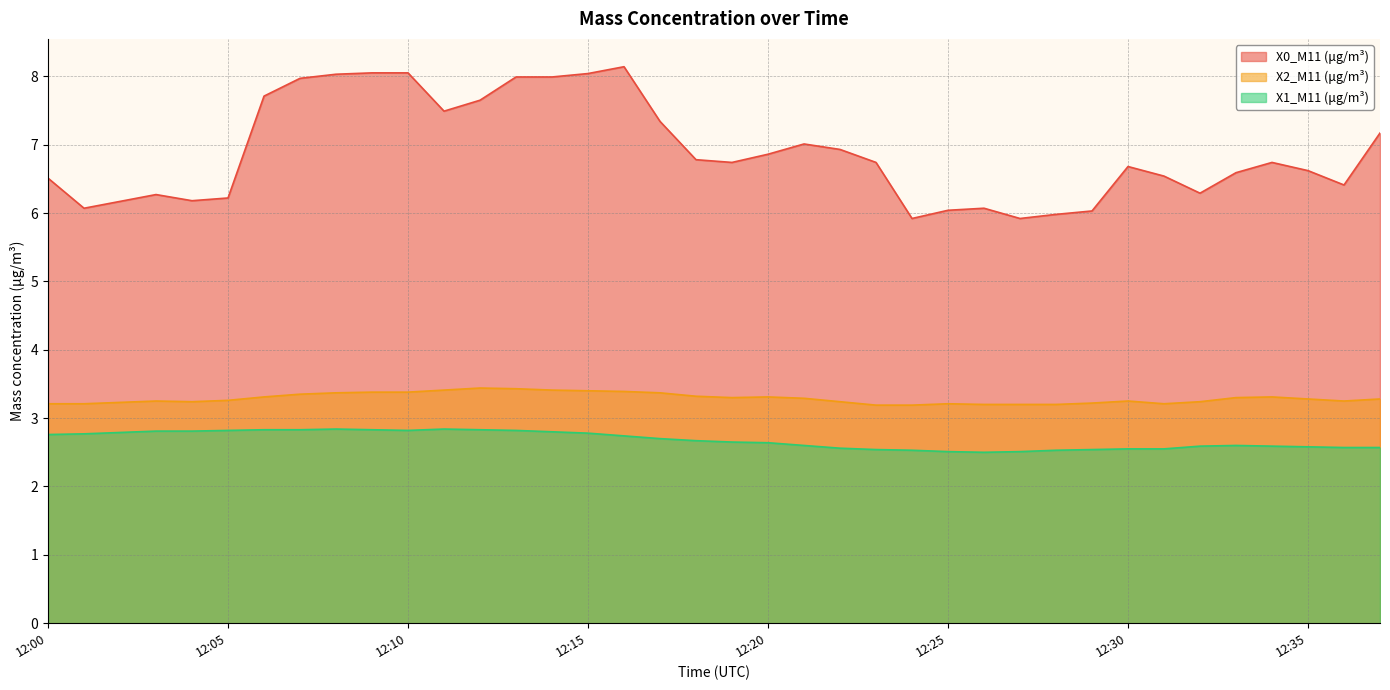

How many lines are shown in the chart?

3